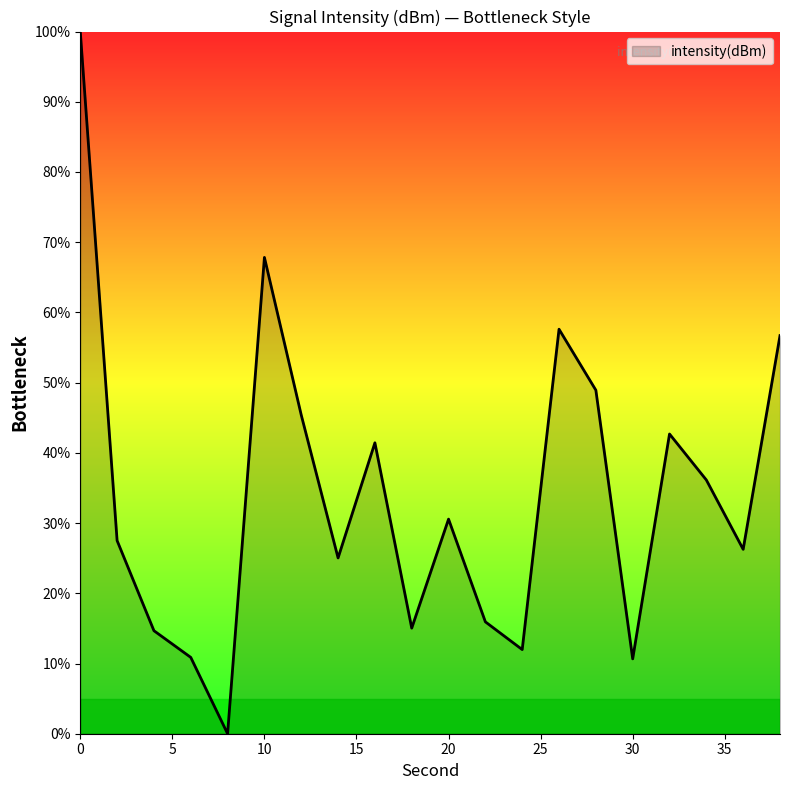

What is the greatest value displayed?

100.0